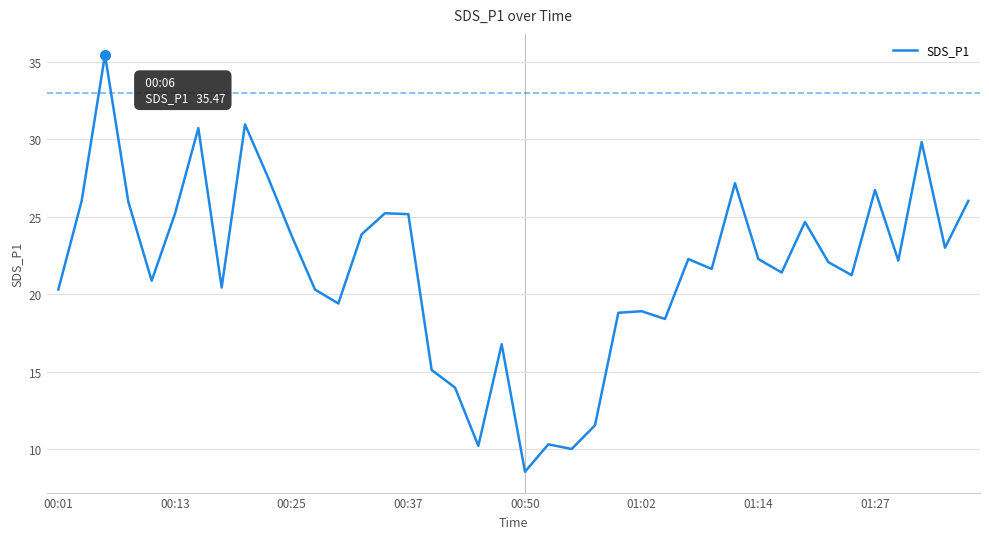

What is the difference between the maximum and minimum values?

26.9